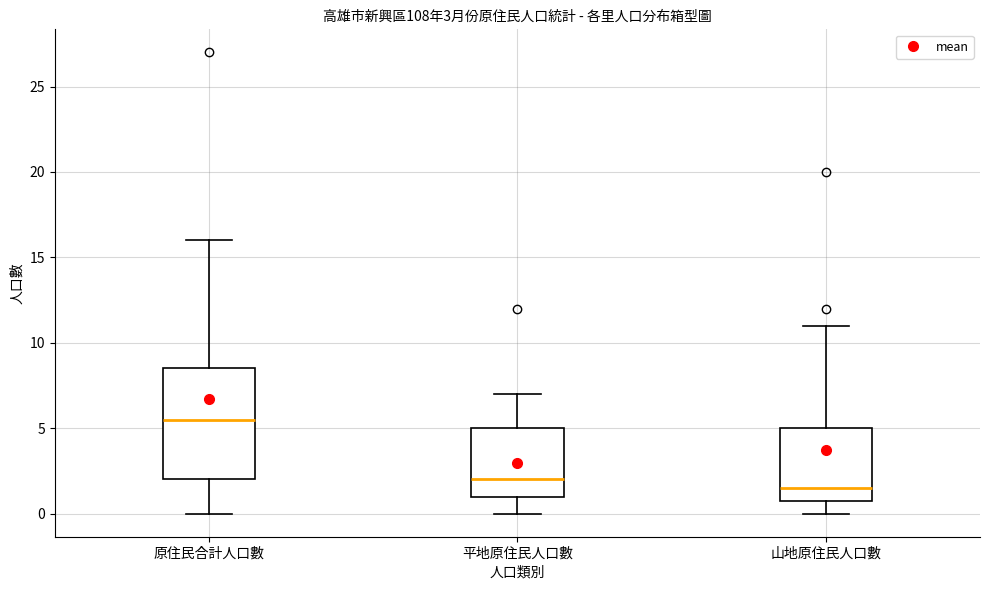

Which box is the tallest, from its lower edge to its upper edge?

原住民合計人口數